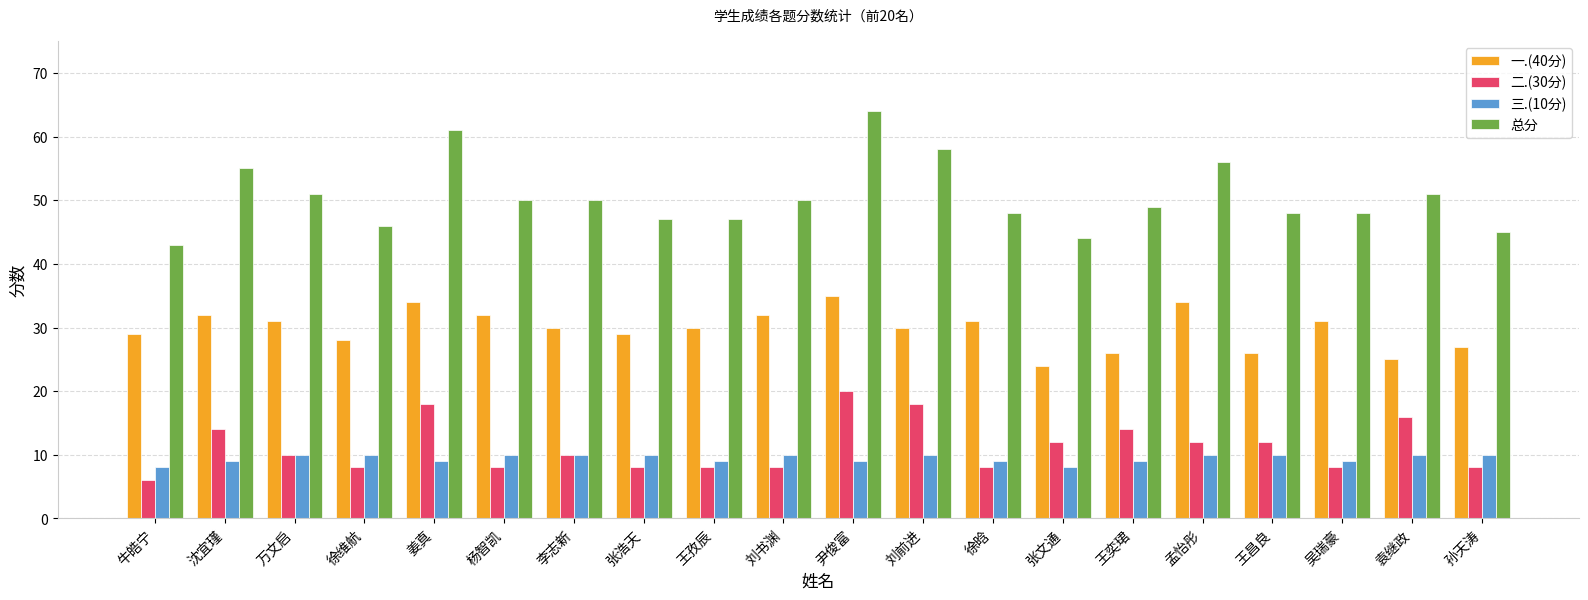

The value of 总分 at 张浩天 is 47. True or false?

True